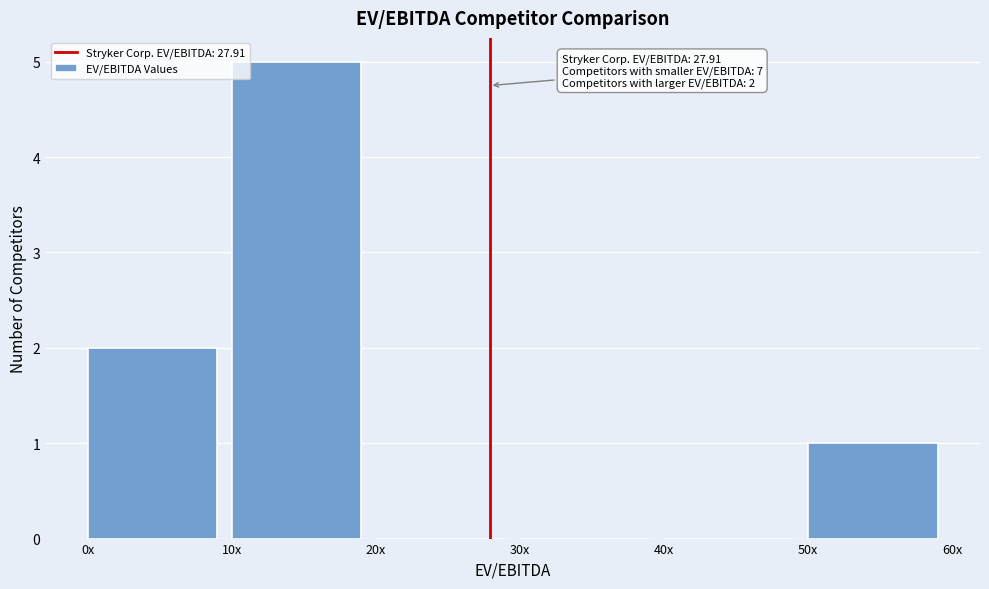

Reading right to left, transcribe all the data shown in this chart.

50x=1	40x=0	30x=0	20x=0	10x=5	0x=2